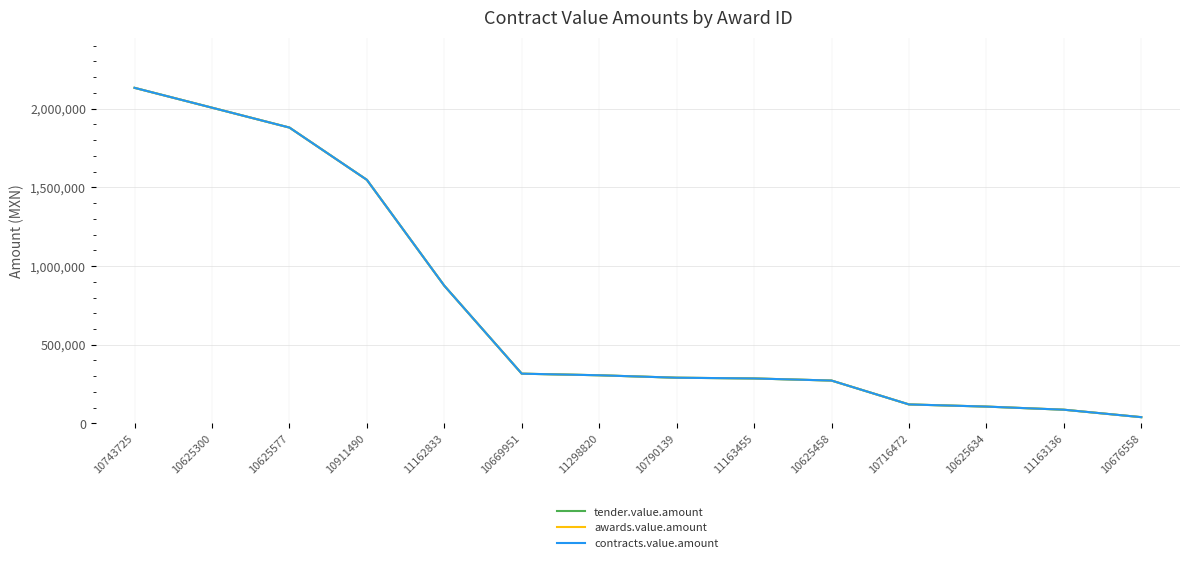

Does the chart display data point markers on the line(s)?

No